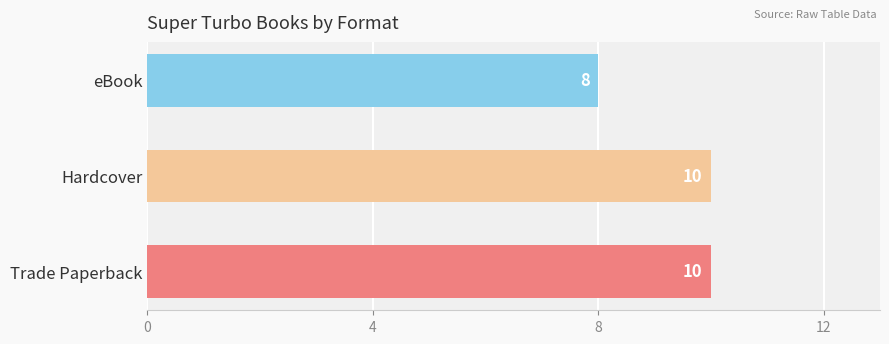

What is the maximum value shown in the chart?

10